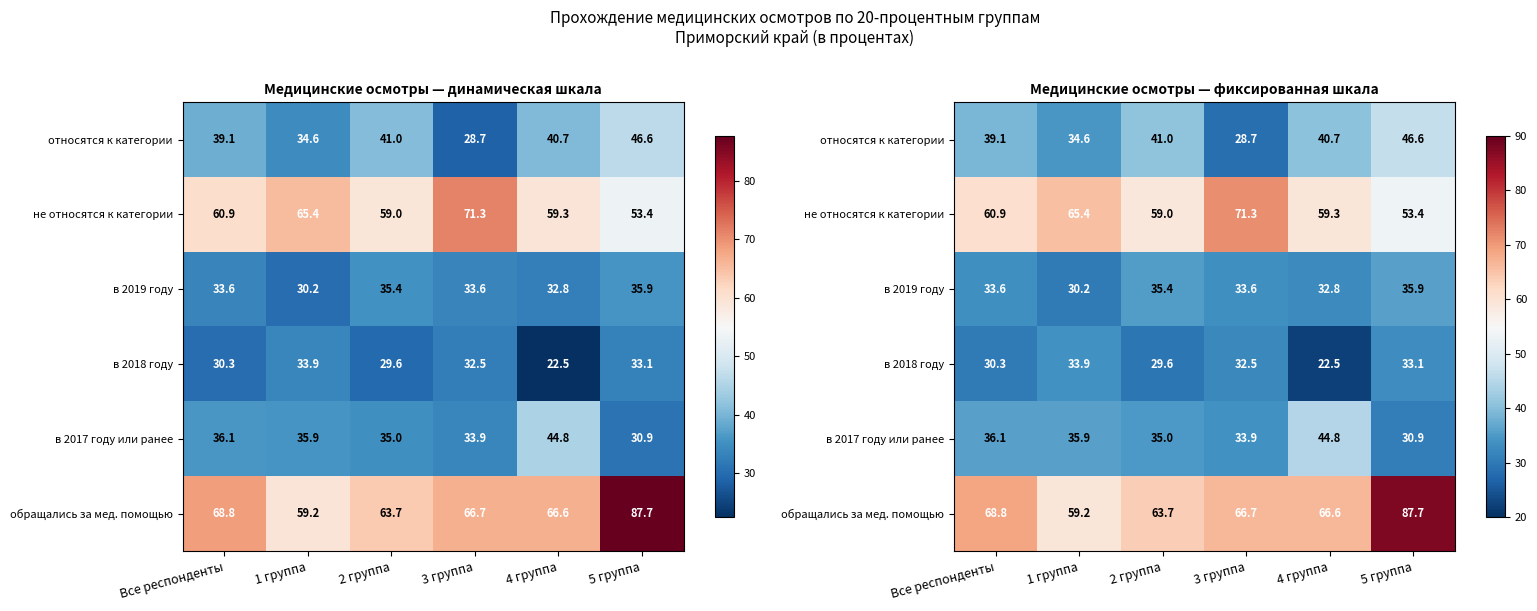

At which category is the sum across all series the highest?

5 группа